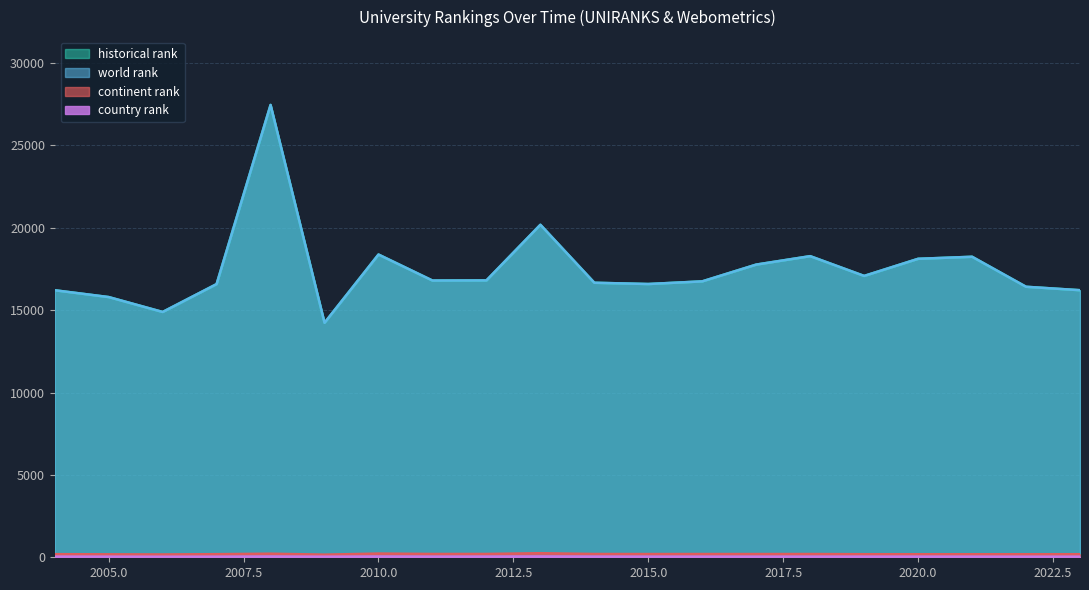

Does the chart display data point markers on the line(s)?

No